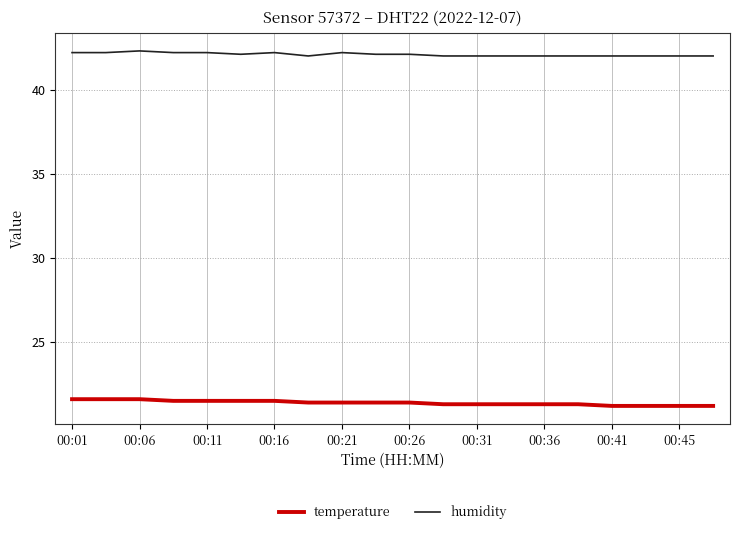

What is the minimum value for temperature?

21.2